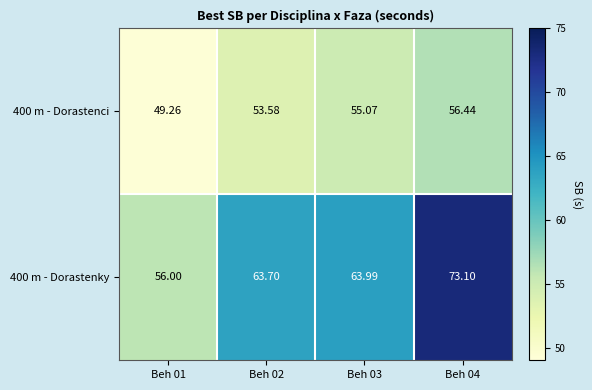

Rank the series by their average value, from lowest to highest.

400 m - Dorastenci, 400 m - Dorastenky